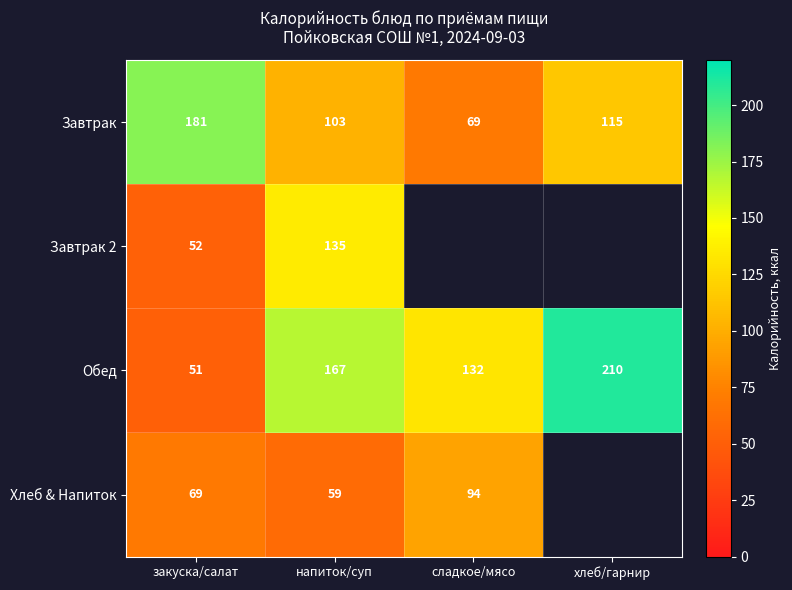

The Хлеб & Напиток series shows 106.8 at закуска/салат. True or false?

False